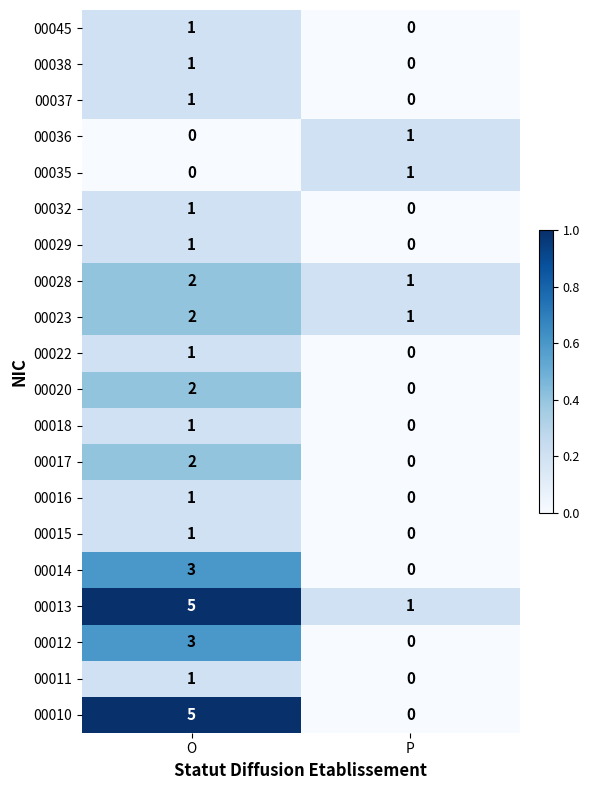

The 00012 series shows 0 at P. True or false?

True